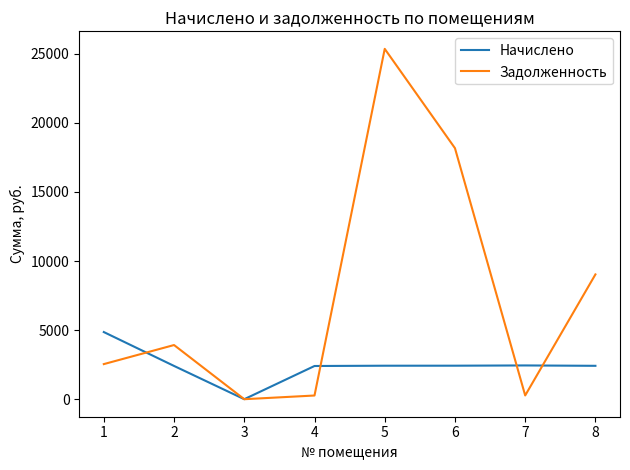

Between 1 and 7, which series saw the biggest shift?

Начислено